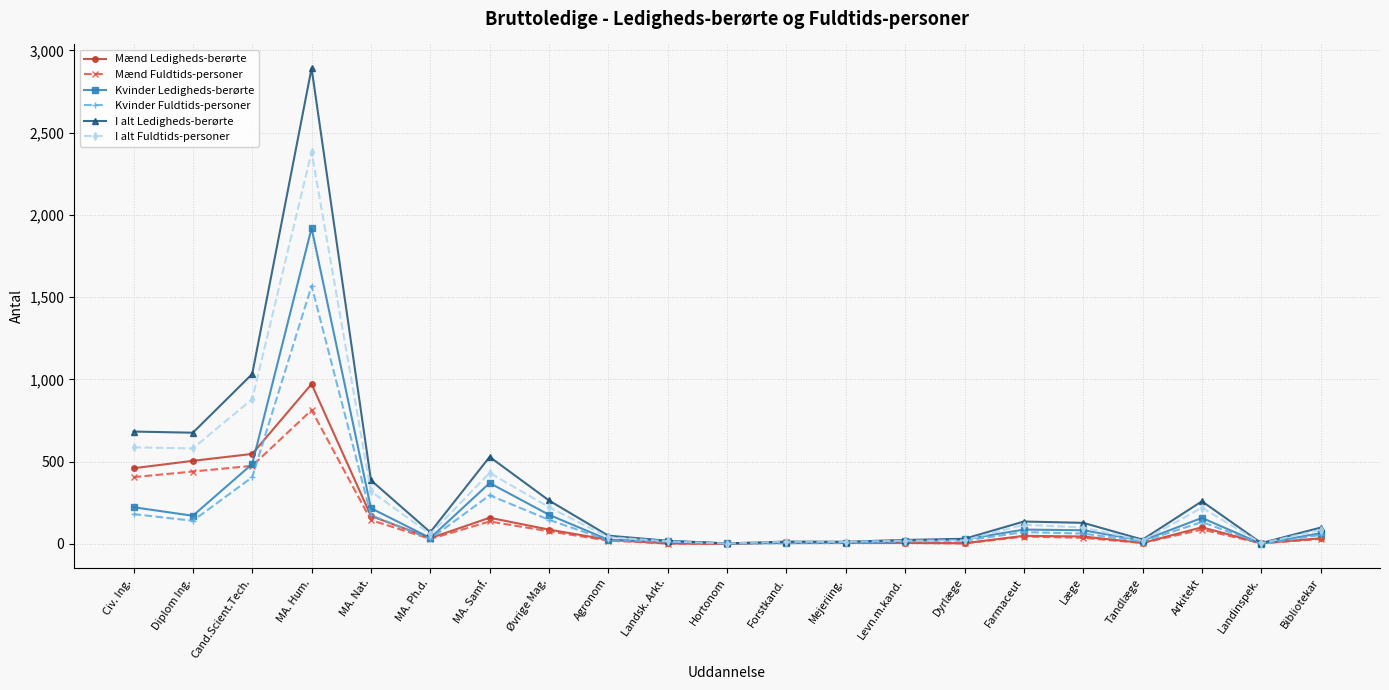

Where is the first local maximum for Kvinder Ledigheds-berørte?

MA. Hum.